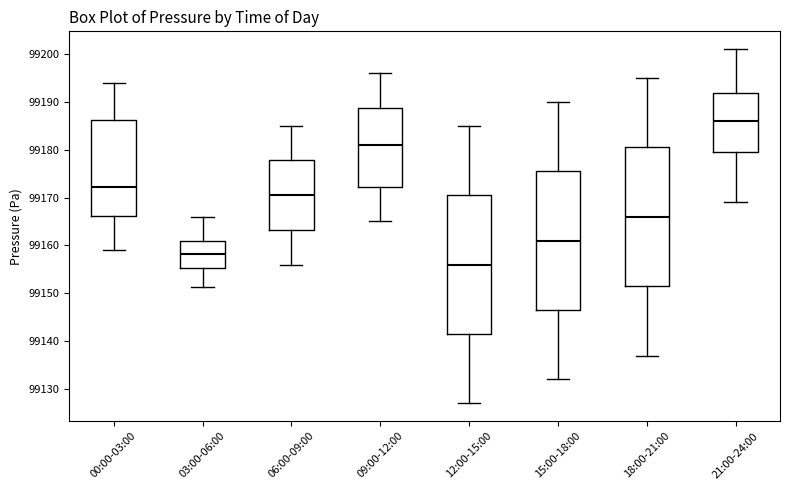

Reading left to right, read every box against the y-axis: the position of its median line, the range the box covers, and the ends of its whiskers. The values are not printed on the chart, so give them approximately, as read against the axis.

00:00-03:00: median 99172, box 99166 to 99186, whiskers 99159 to 99194
03:00-06:00: median 99158, box 99155 to 99161, whiskers 99151 to 99166
06:00-09:00: median 99171, box 99163 to 99178, whiskers 99156 to 99185
09:00-12:00: median 99181, box 99172 to 99189, whiskers 99165 to 99196
12:00-15:00: median 99156, box 99142 to 99171, whiskers 99127 to 99185
15:00-18:00: median 99161, box 99147 to 99176, whiskers 99132 to 99190
18:00-21:00: median 99166, box 99152 to 99181, whiskers 99137 to 99195
21:00-24:00: median 99186, box 99180 to 99192, whiskers 99169 to 99201